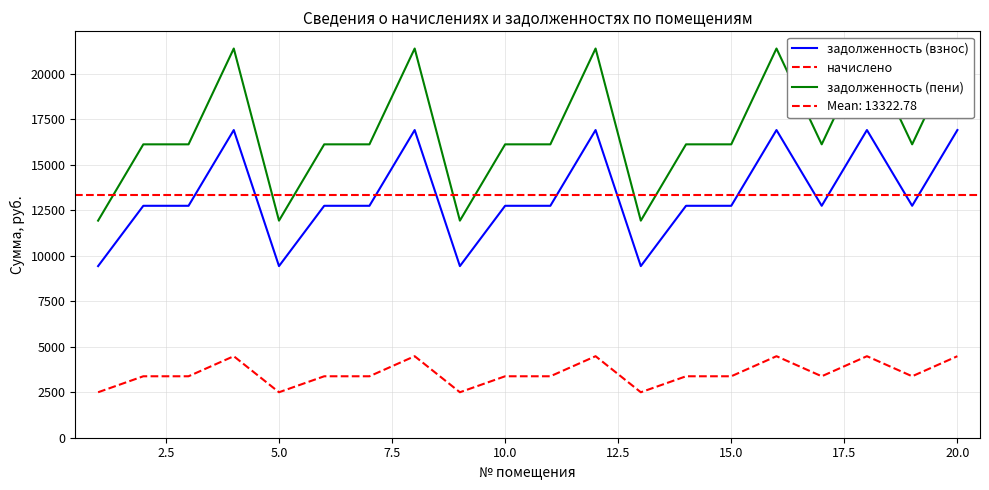

What is the difference between the начислено values at 14 and 7.5?

1102.3